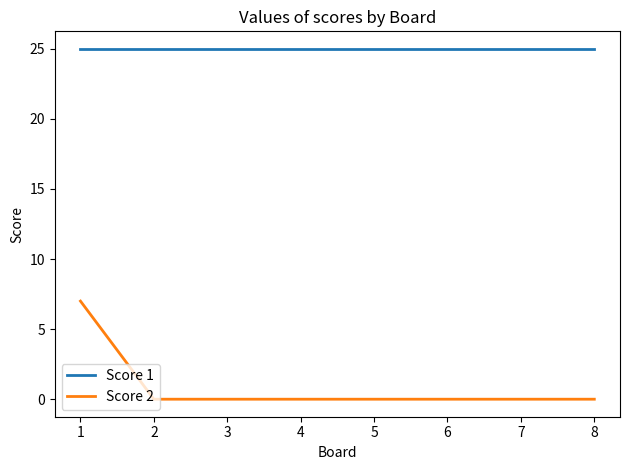

Is the value of Score 1 at 5 greater than the value of Score 2 at 8?

Yes